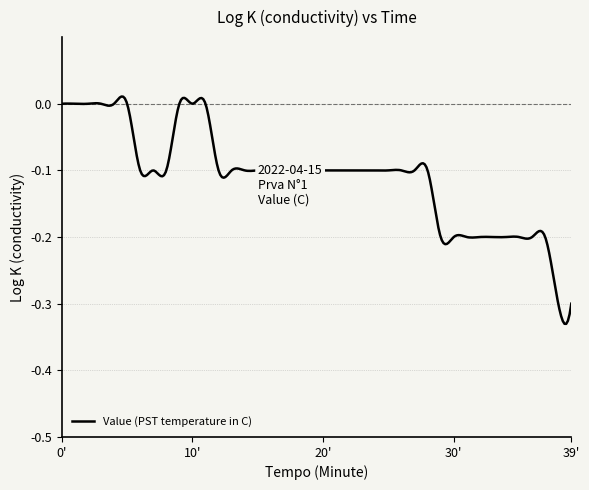

Is this an area chart (filled region under the line)?

No